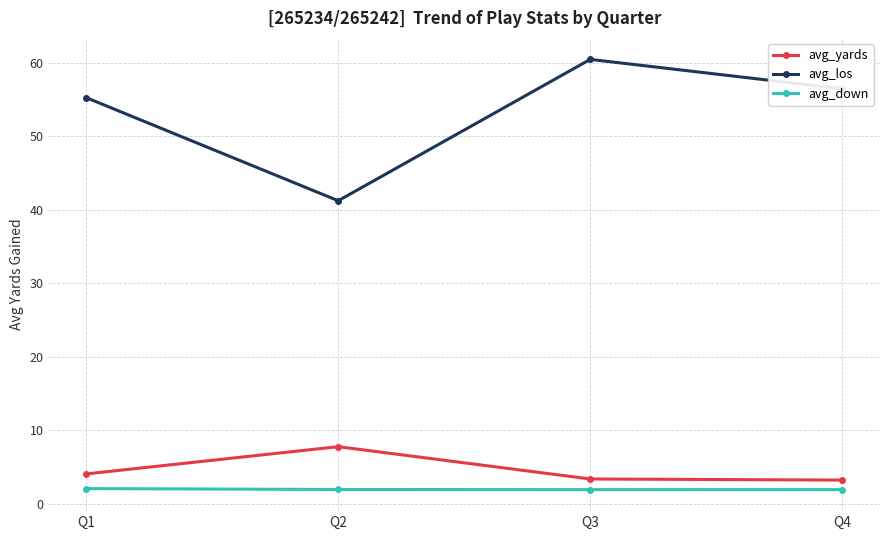

True or false: avg_los and avg_yards intersect in this chart.

False